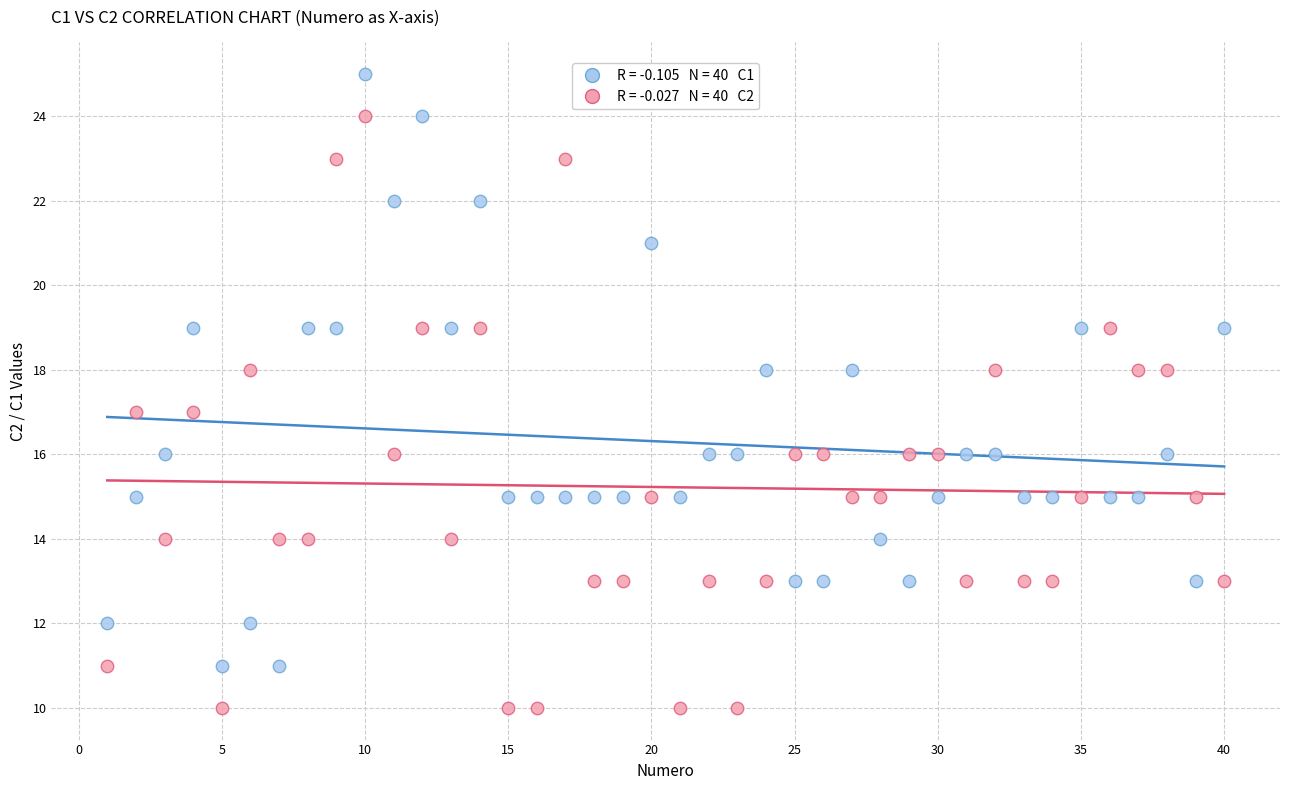

Across all data points, what is the range of X values (max minus min)?

39